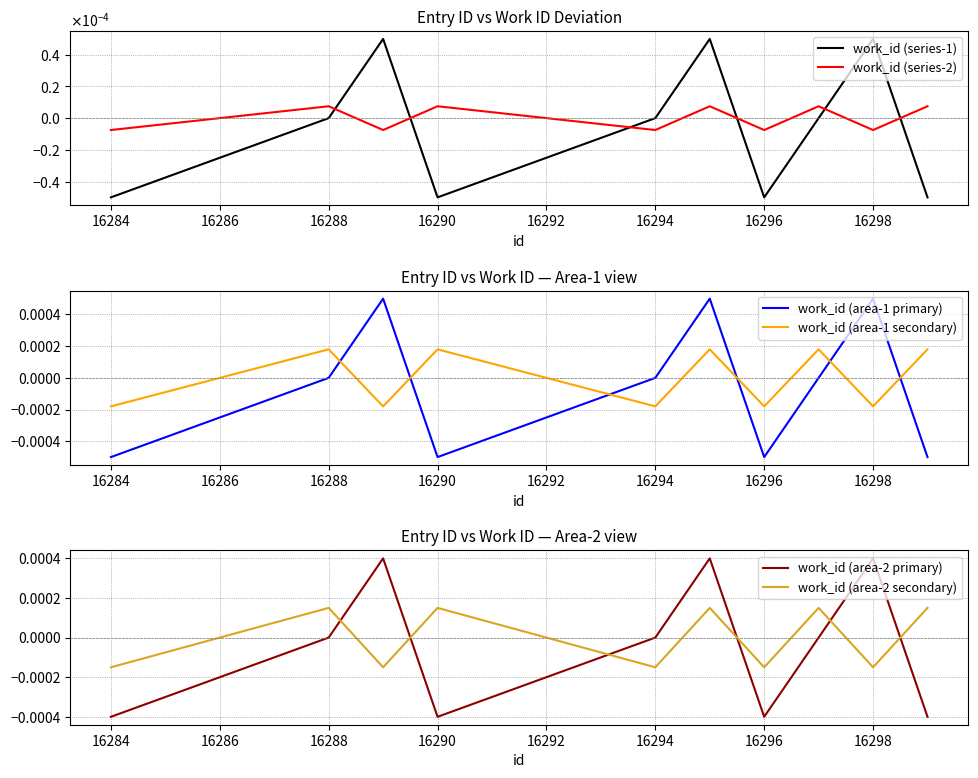

Which series ends up on top after the final intersection of work_id (area-2 secondary) and work_id (area-1 secondary)?

work_id (area-1 secondary)